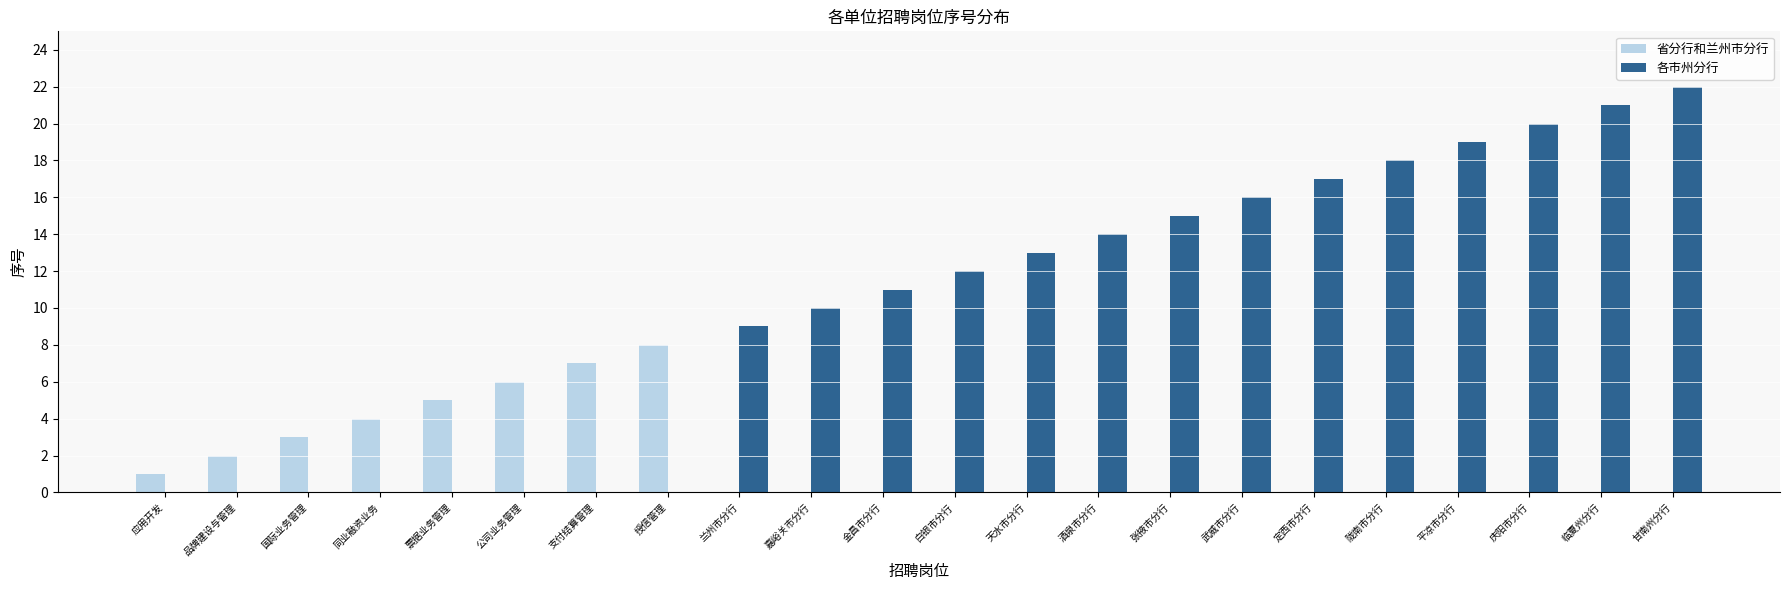

What is the sum of the 各市州分行 values at 国际业务管理 and 甘南州分行?

22